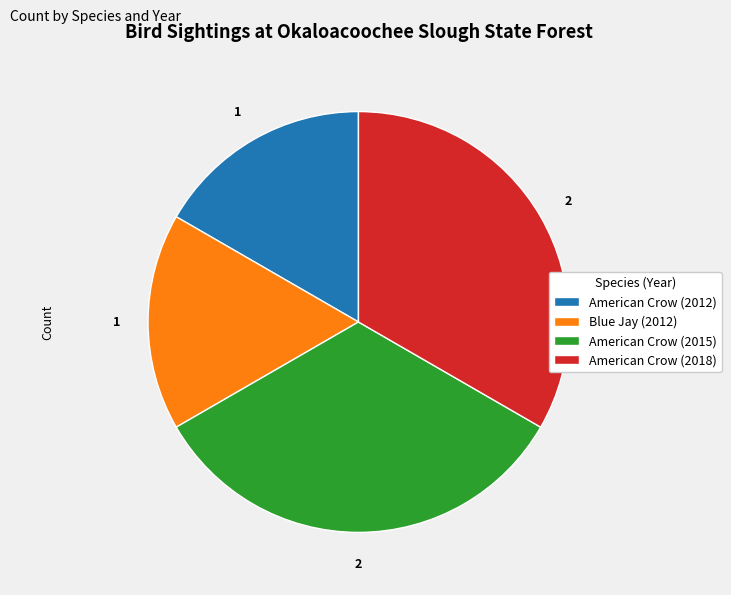

True or false: Blue Jay (2012) accounts for 17% of the total.

True